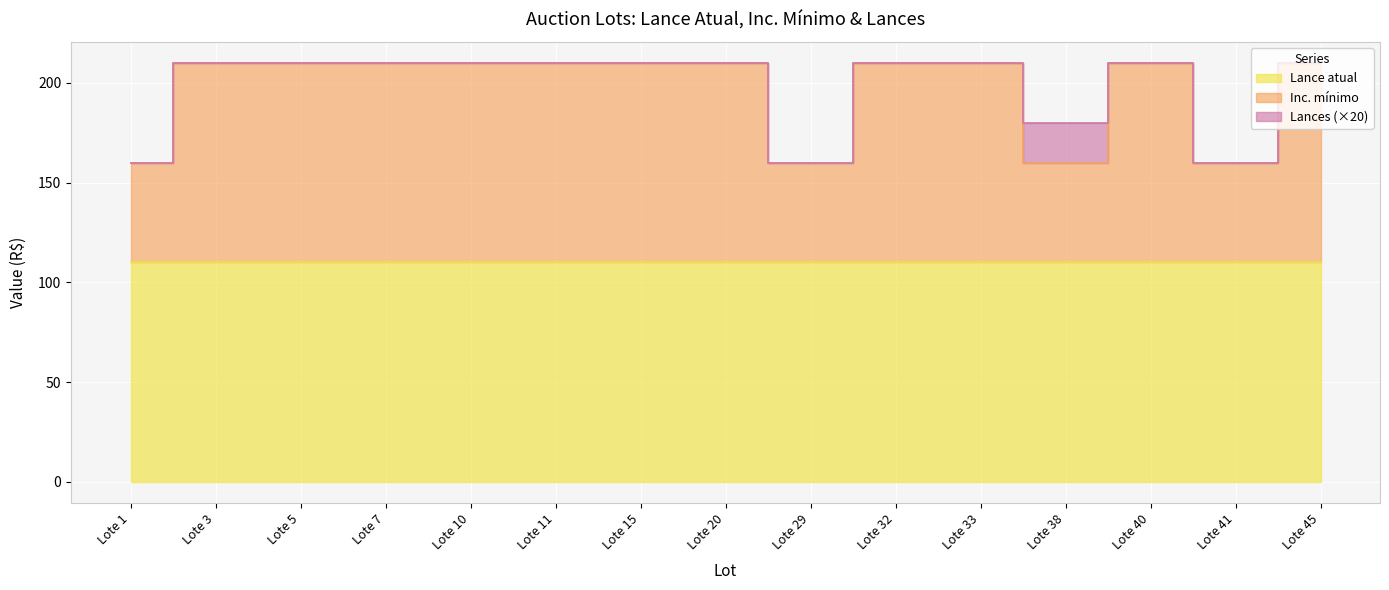

What is the average value of the Lance atual series?

110